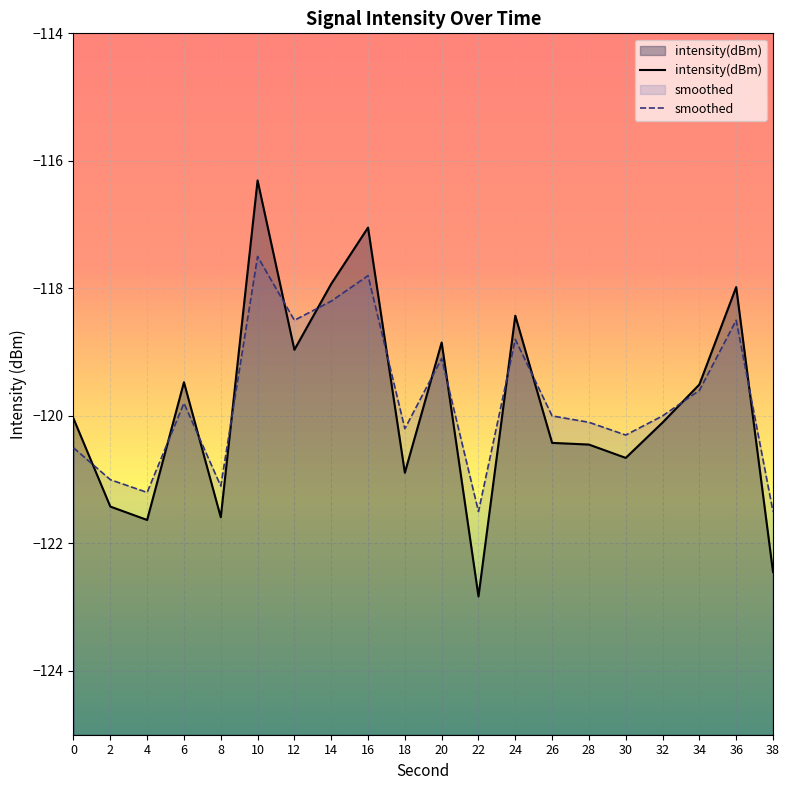

At which category does the chart reach its minimum across all series?

22